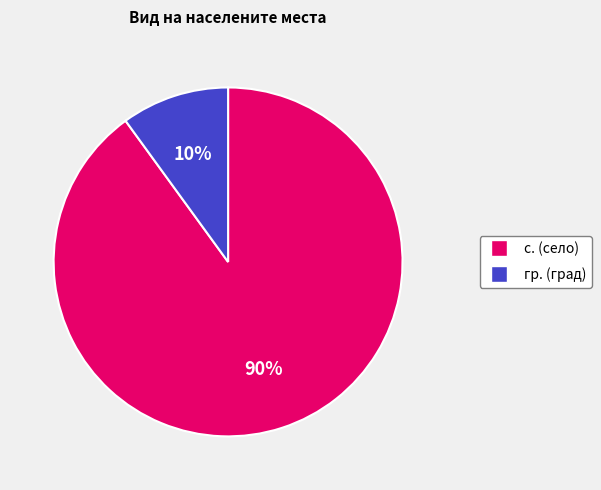

Do с. and гр. together represent more than half of the pie?

Yes